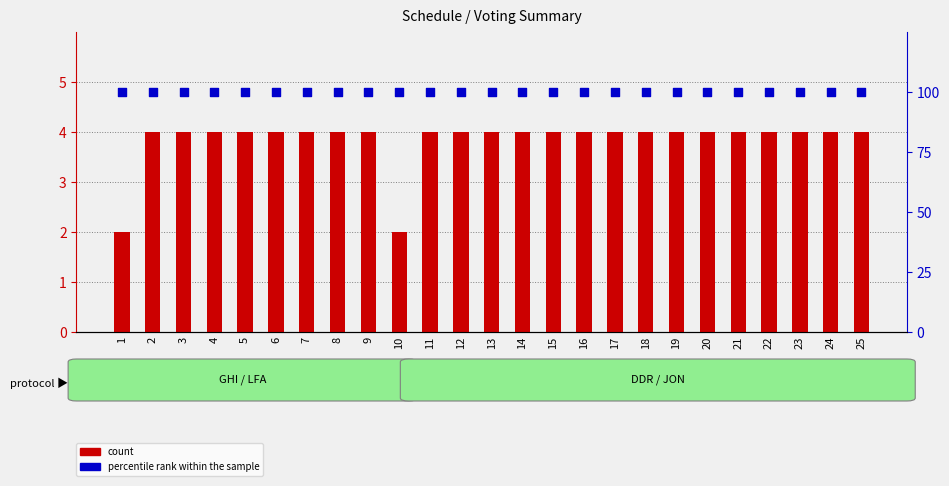

What is the total value across all series at 25?

104